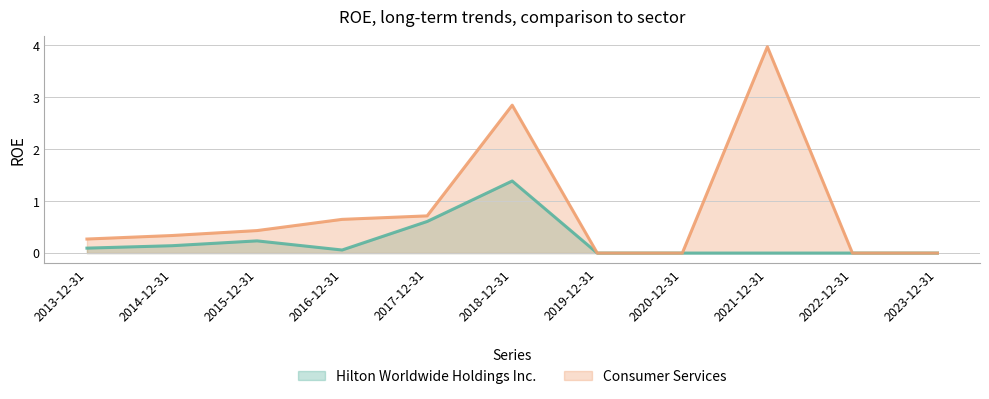

Rank the series at 2014-12-31 from lowest to highest value.

Hilton Worldwide Holdings Inc., Consumer Services